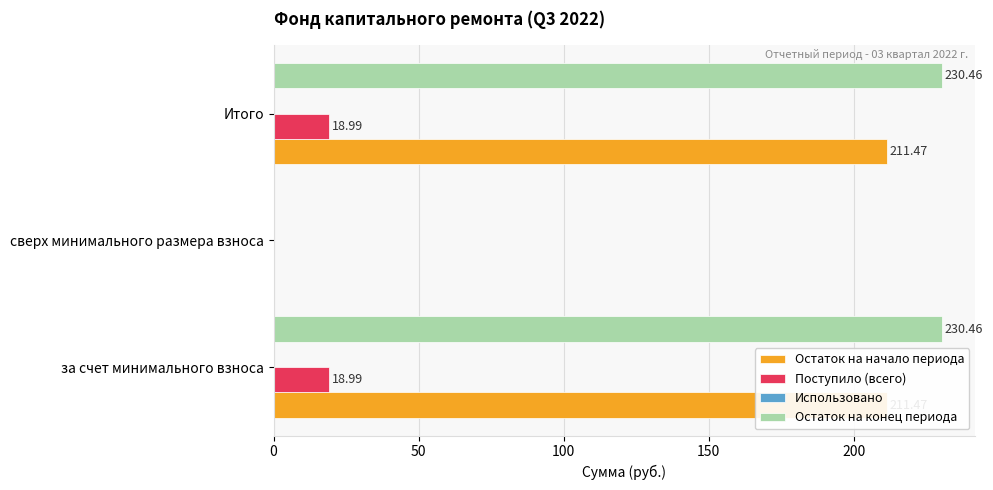

What is the sum of all Поступило (всего) values?

38.0